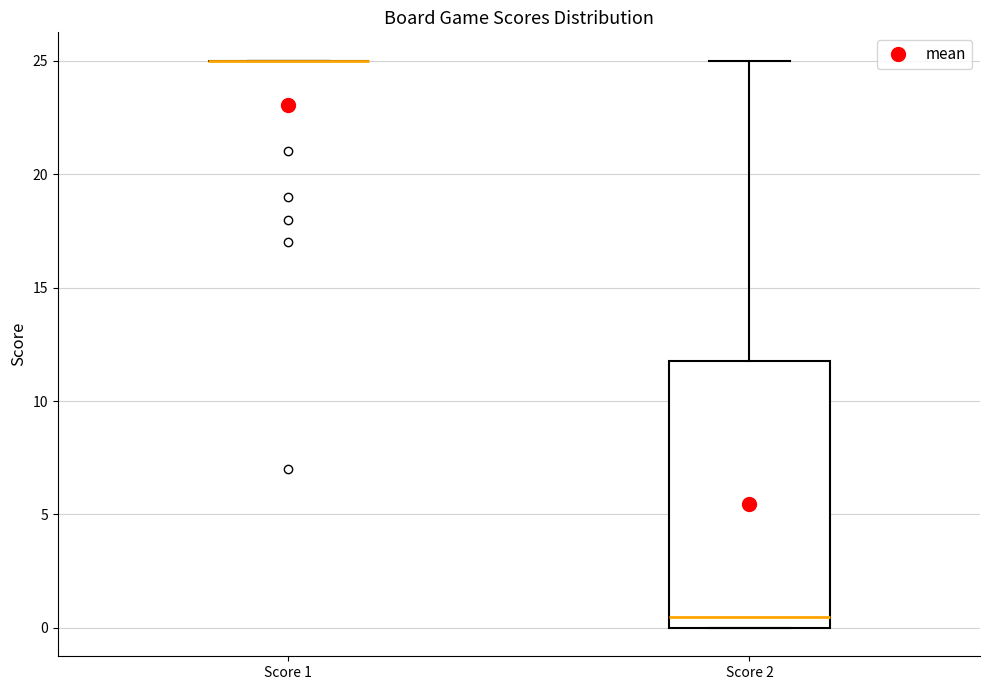

Where does the median line of the box for Score 2 sit on the y-axis? The values are not printed on the chart, so give them approximately, as read against the axis.

0.5